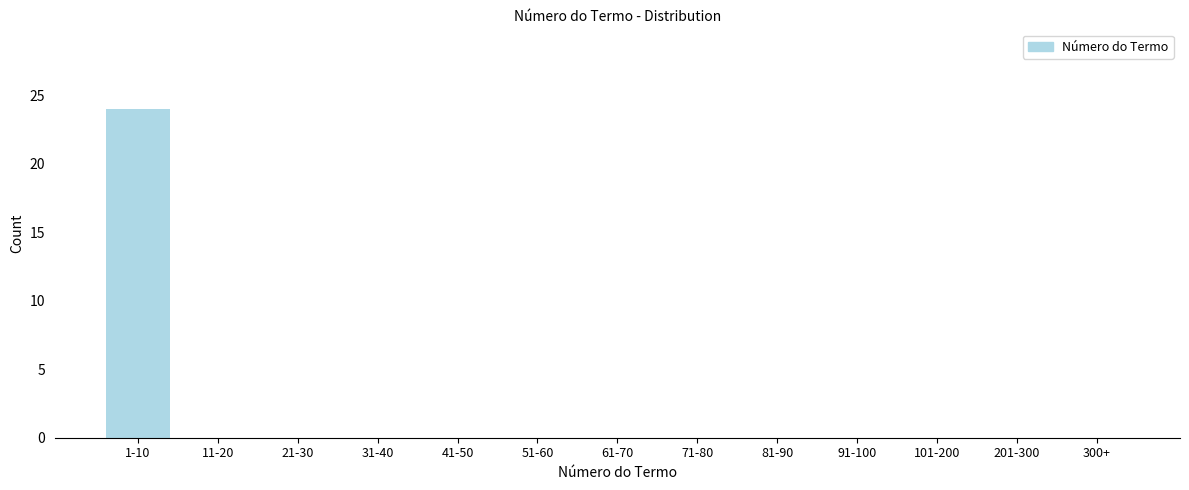

Reading left to right, transcribe all the data shown in this chart.

1-10=24	11-20=0	21-30=0	31-40=0	41-50=0	51-60=0	61-70=0	71-80=0	81-90=0	91-100=0	101-200=0	201-300=0	300+=0